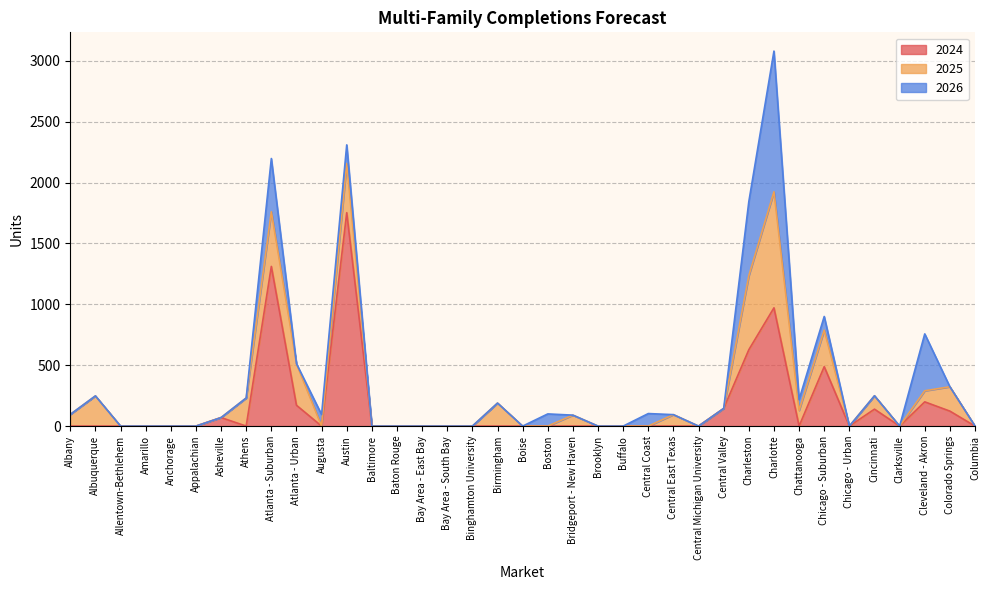

Which series has the largest range (max minus min)?

2024